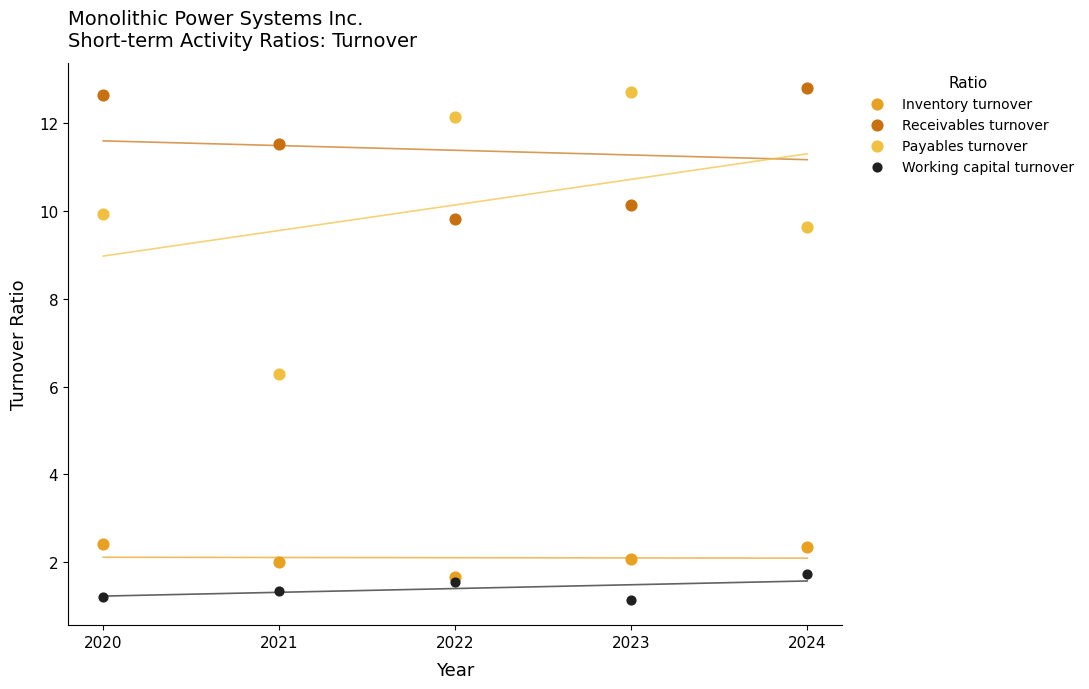

In the Payables turnover series, what Y value is closest to 9?

9.6